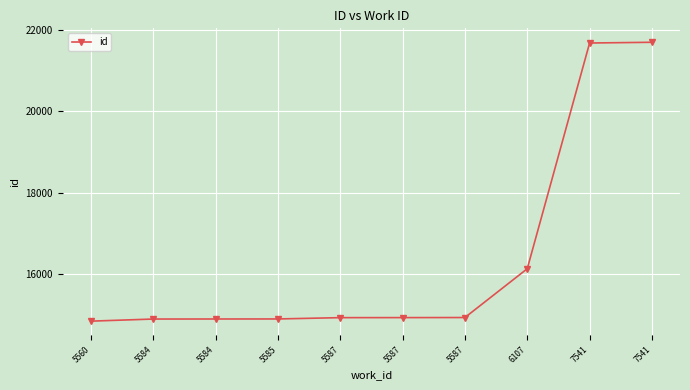

How many lines are shown in the chart?

1